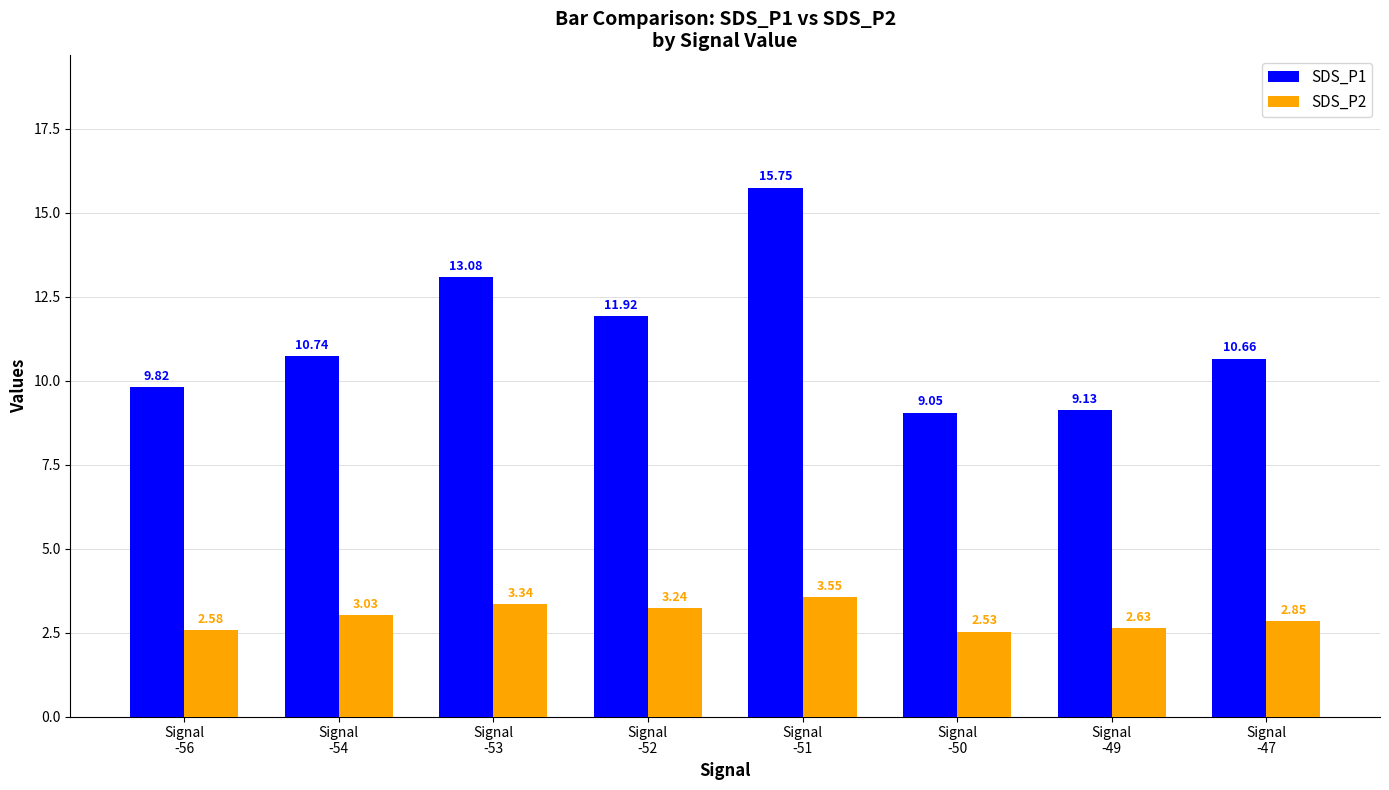

Which series has the largest range (max minus min)?

SDS_P1